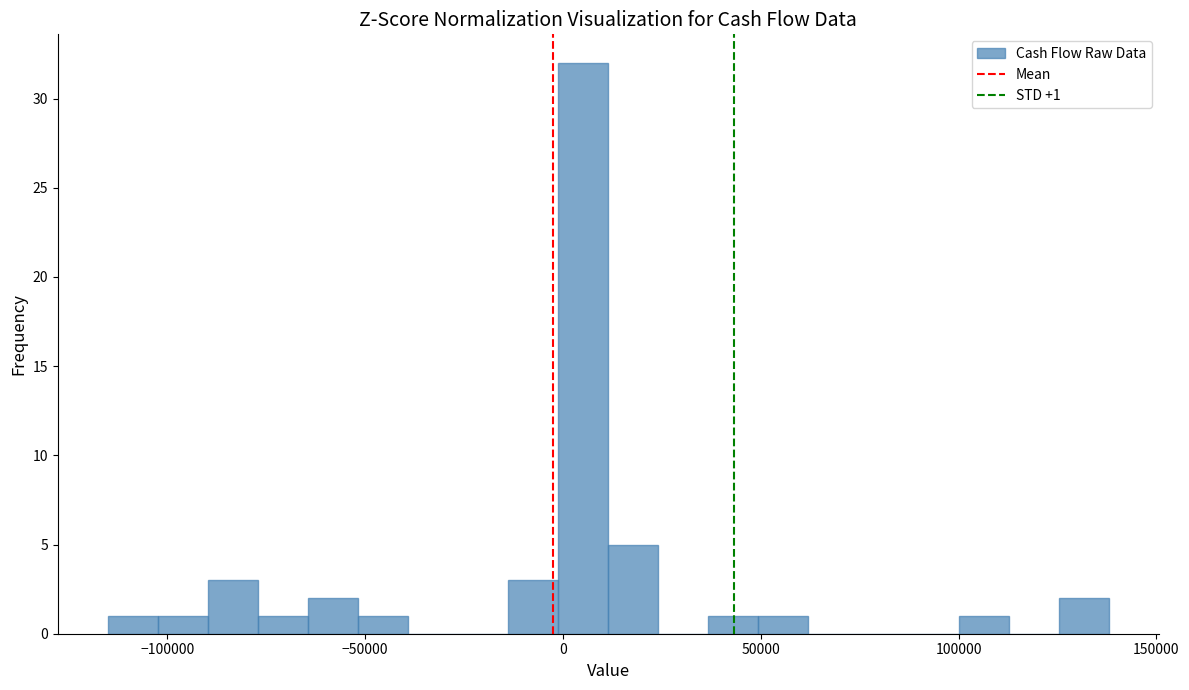

Around what value on the x-axis is the tallest bar? Give the approximate position of its centre, as read against the axis.

5000